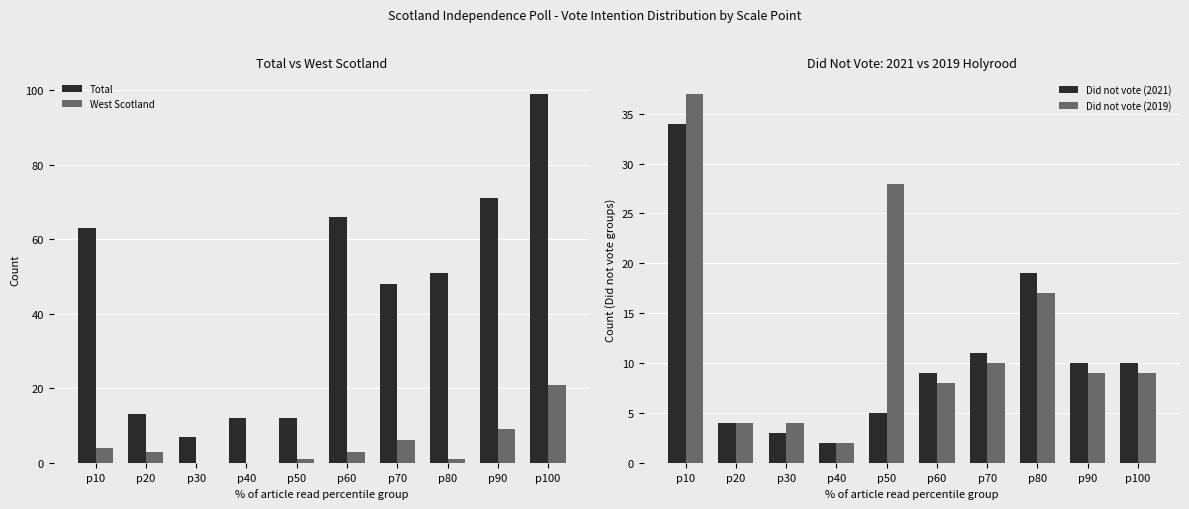

Reading right to left, extract all data points from this chart.

Total: 99	71	51	48	66	12	12	7	13	63
West Scotland: 21	9	1	6	3	1	0	0	3	4
Did not vote (2021): 10	10	19	11	9	5	2	3	4	34
Did not vote (2019): 9	9	17	10	8	28	2	4	4	37